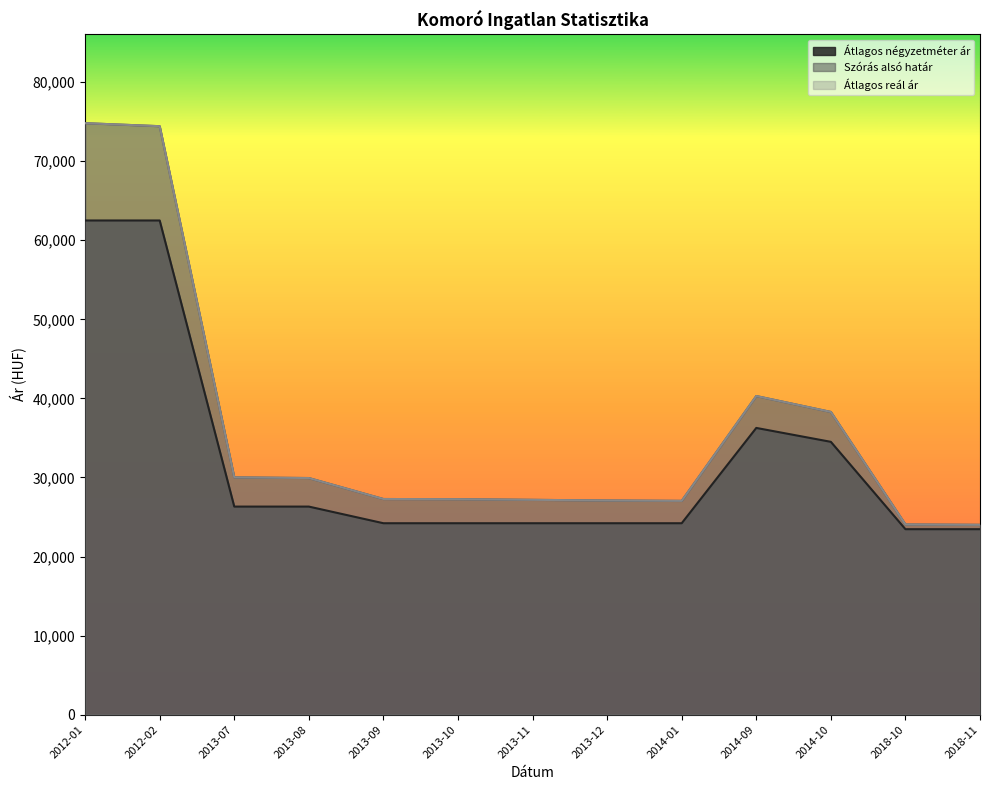

True or false: Átlagos négyzetméter ár has more than 2 points higher than both neighbors.

False